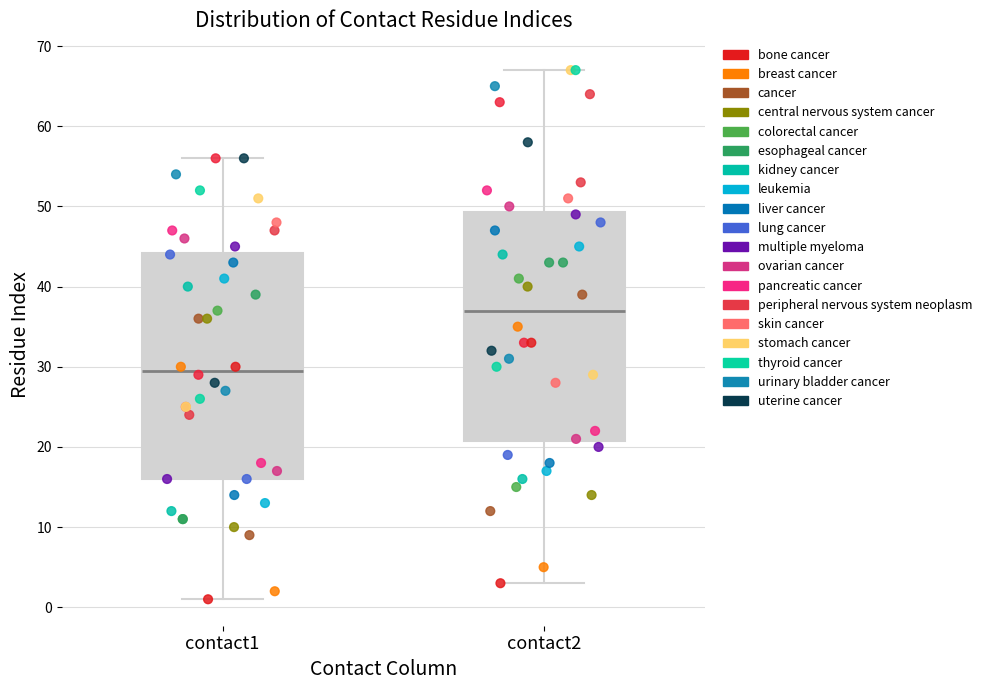

Reading left to right, transcribe this box plot: for each box, give where its median line is, the range the box spans, and where its two whiskers end, as read against the y-axis. The values are not printed on the chart, so give them approximately, as read against the axis.

contact1: median 30, box 16 to 44, whiskers 1 to 56
contact2: median 37, box 21 to 49, whiskers 3 to 67